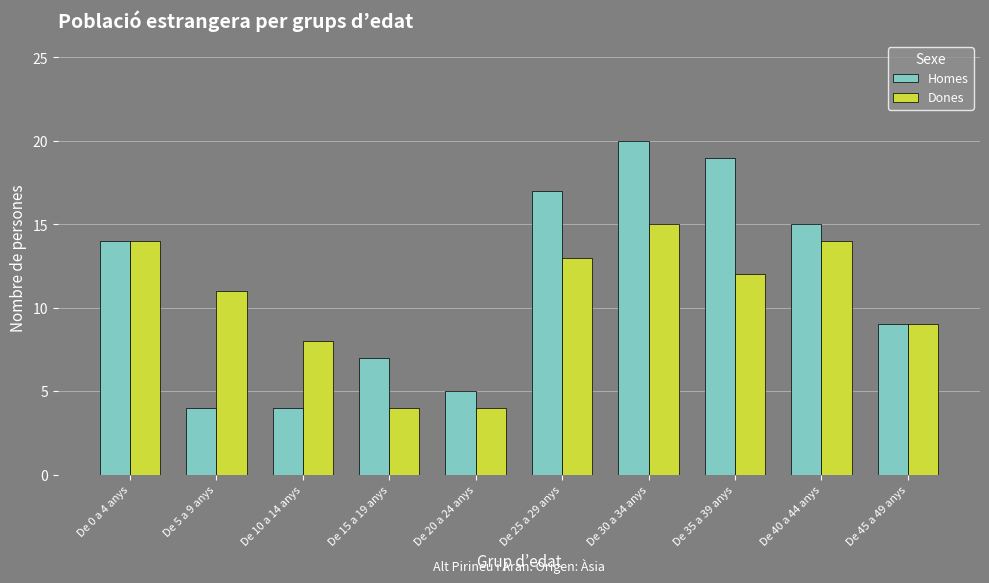

What position from the left is De 45 a 49 anys?

10